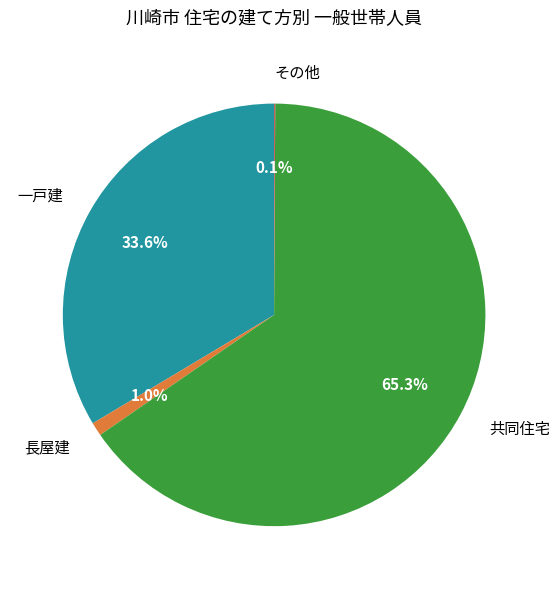

Does any single category account for the majority?

Yes